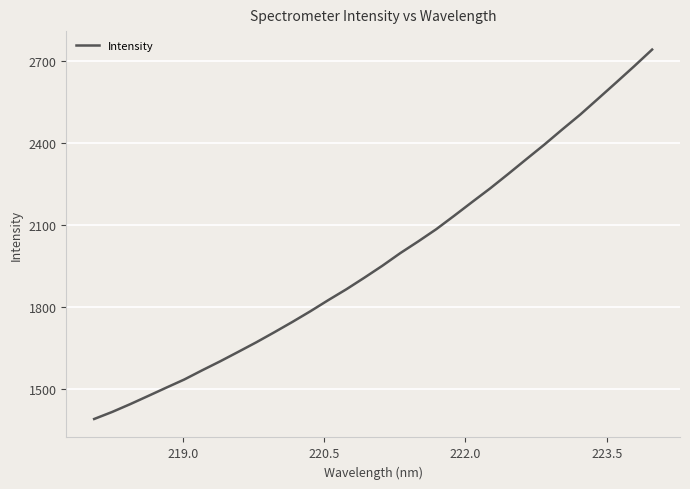

What is the difference between the maximum and minimum values?

1352.8